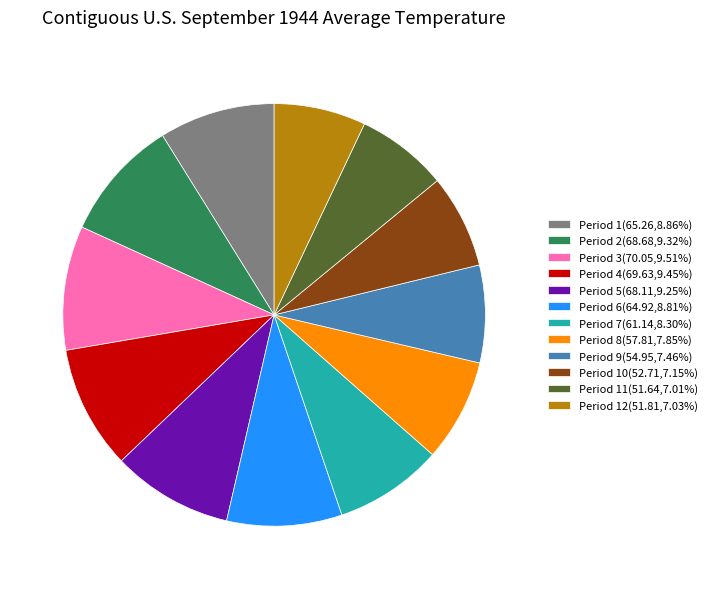

Is there any slice that represents more than half of the pie?

No